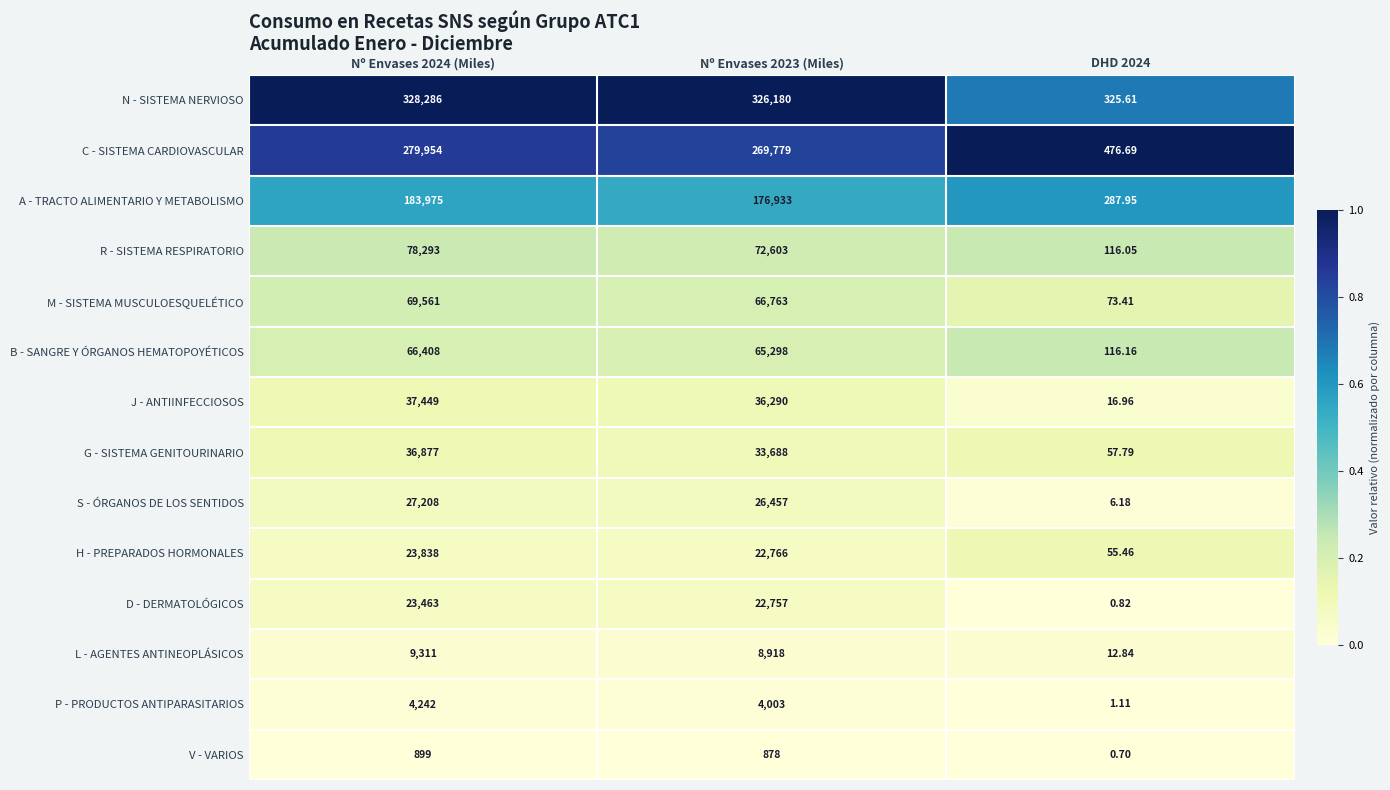

Which series has the largest total across all categories?

N - SISTEMA NERVIOSO